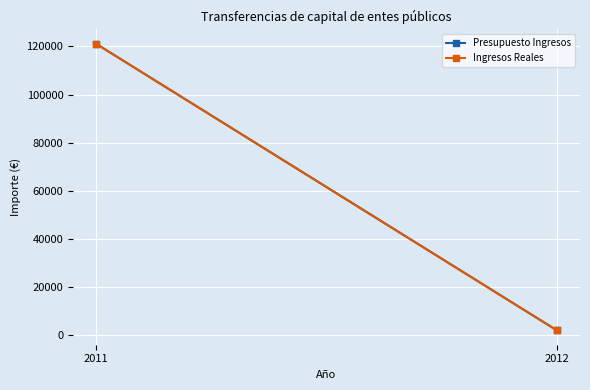

Read the Presupuesto Ingresos value at 2011.

121059.5